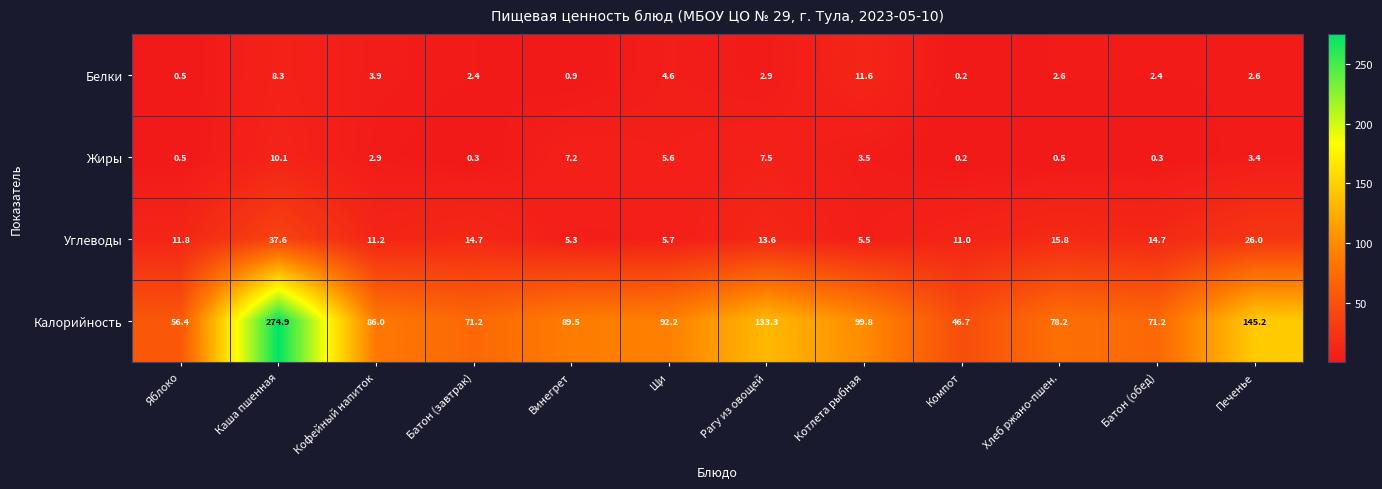

Count the number of data series in this chart.

4